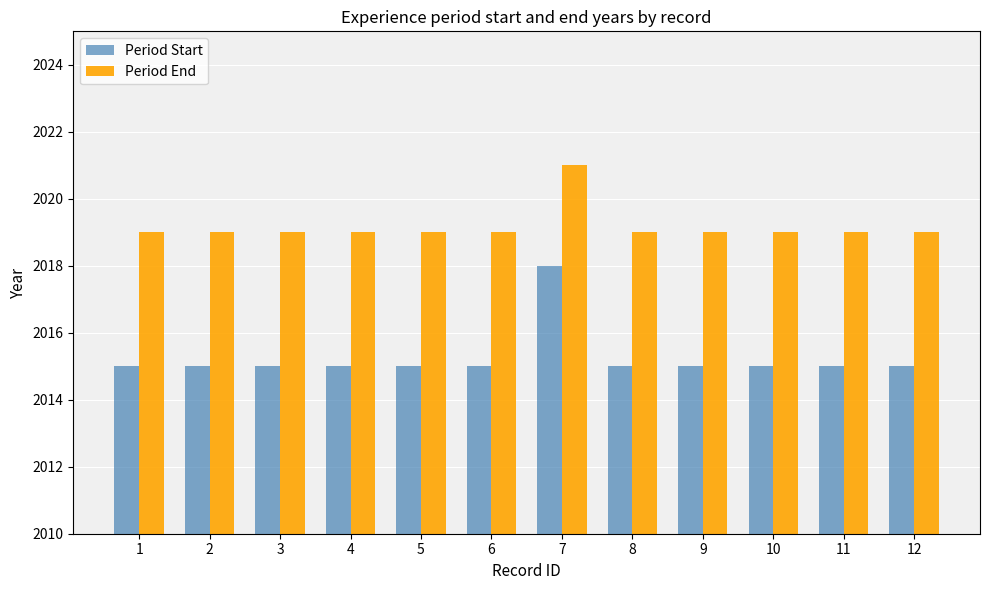

What is the average value of the Period End series?

2019